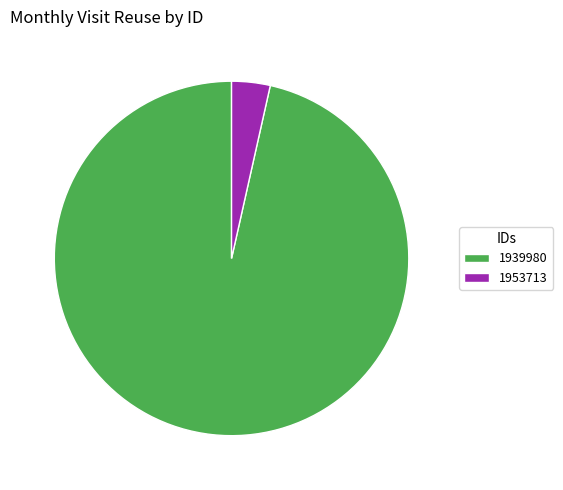

Do 96.5% (220 visits) and 3.5% (8 visits) together represent more than half of the pie?

Yes